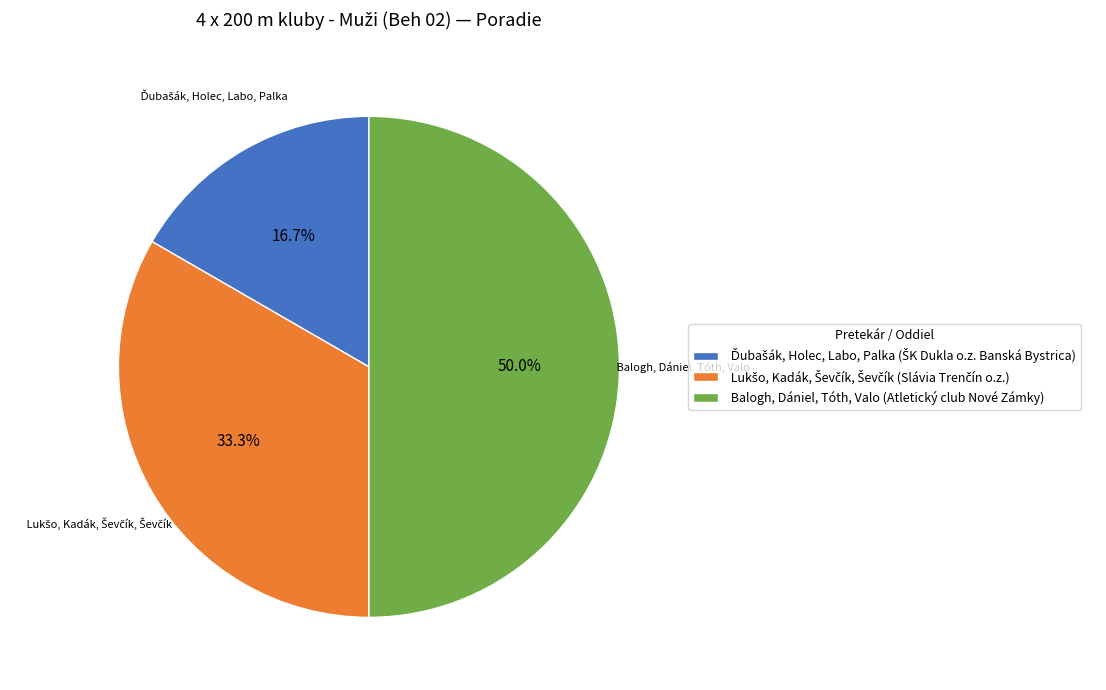

Which category has the biggest portion of the pie?

Balogh, Dániel, Tóth, Valo (Atletický club Nové Zámky)